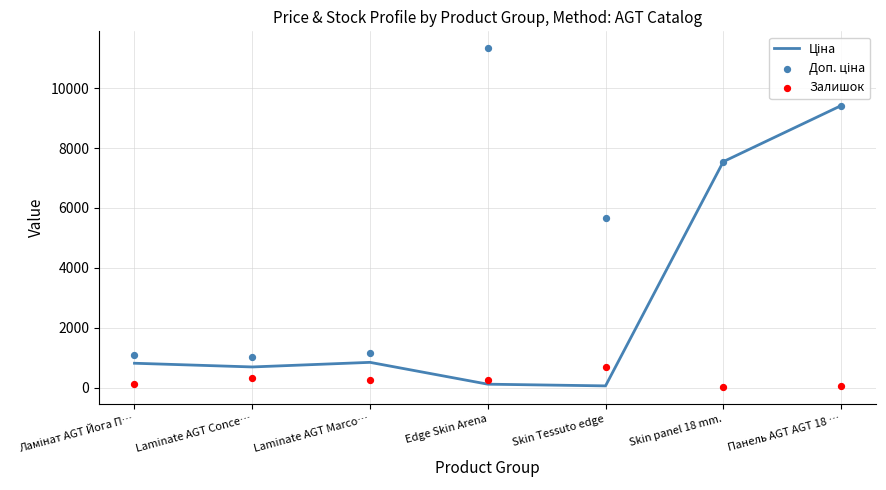

At how many categories does at least one series exceed 2394?

4